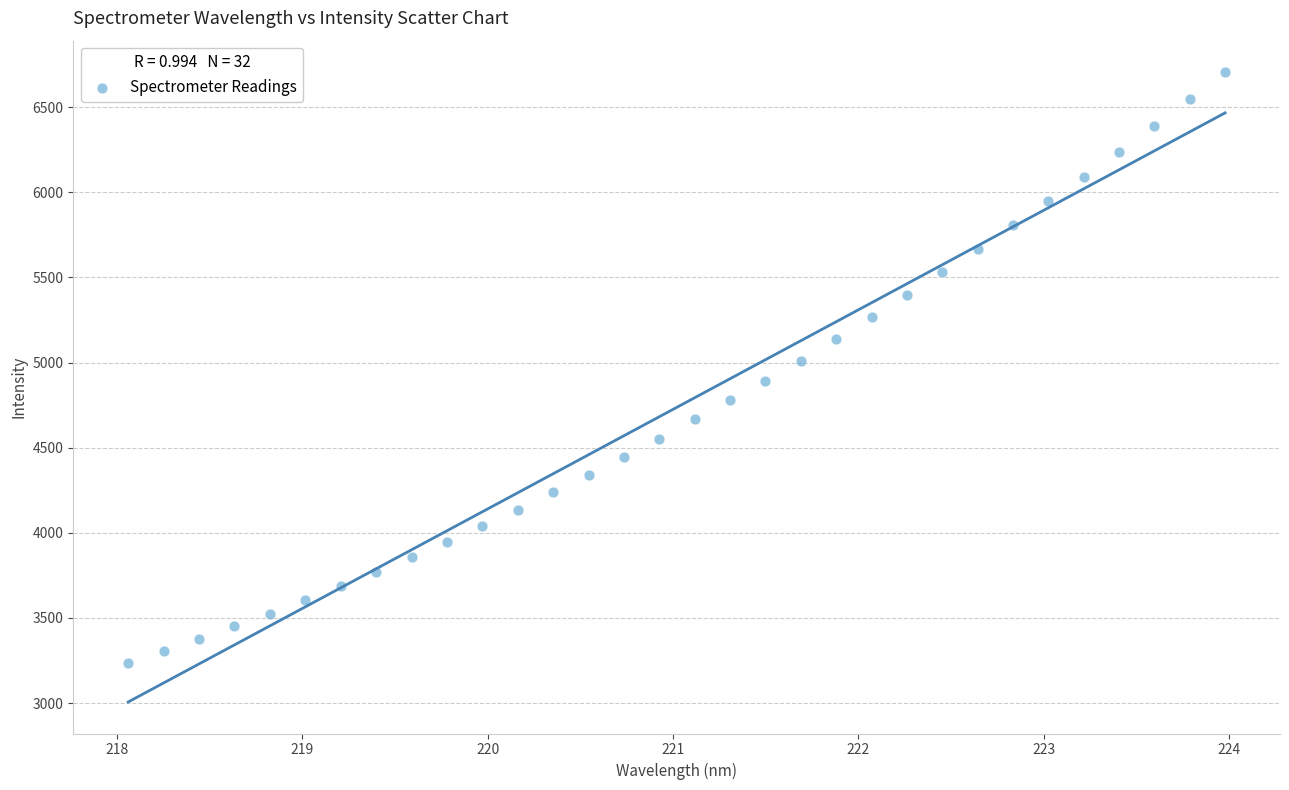

What is the range of Y values (max minus min)?

3469.2